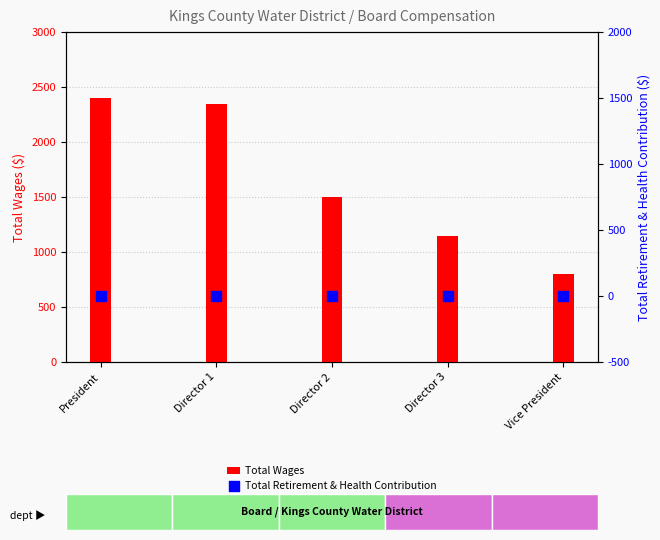

At how many categories does at least one series exceed 1421?

3